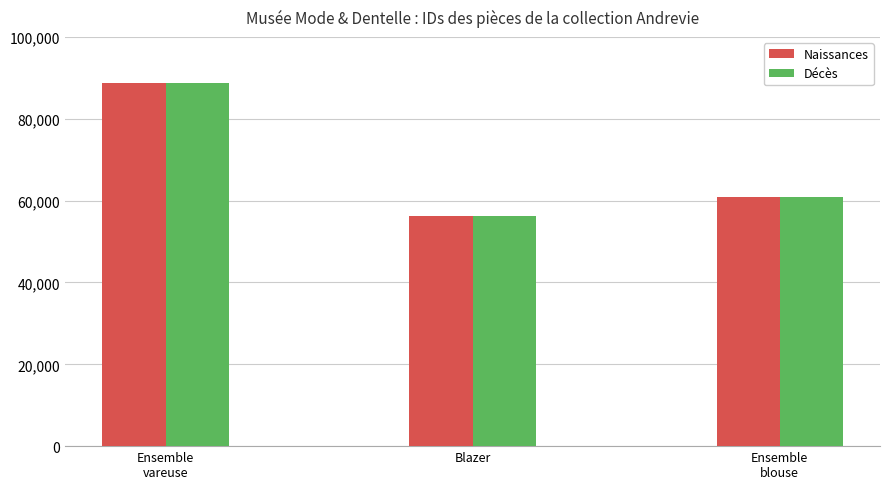

Reading left to right, what are all the values shown in this chart?

Naissances: 88806	56329	60784
Décès: 88806	56329	60784